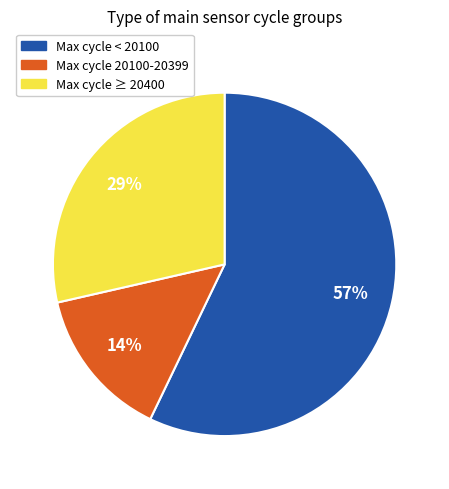

To the nearest percent, what is the difference between the largest and smallest slice percentages?

43%